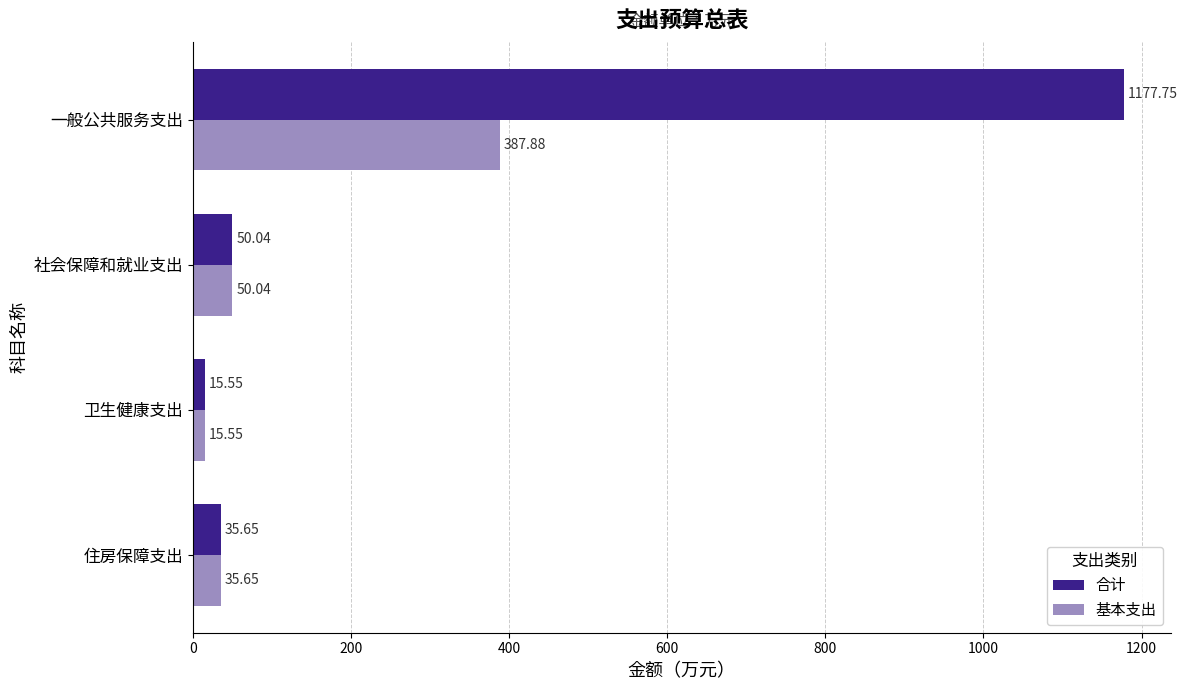

What are all the series names shown in the legend?

合计, 基本支出